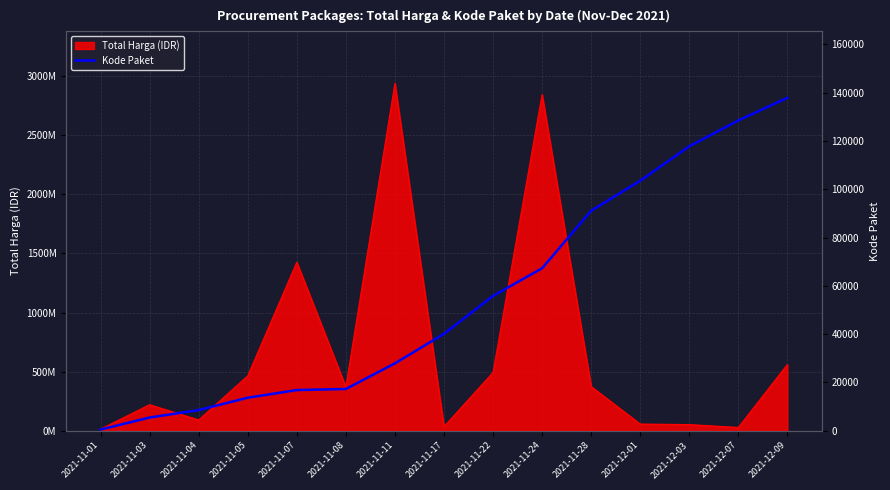

Does the chart display data point markers on the line(s)?

No